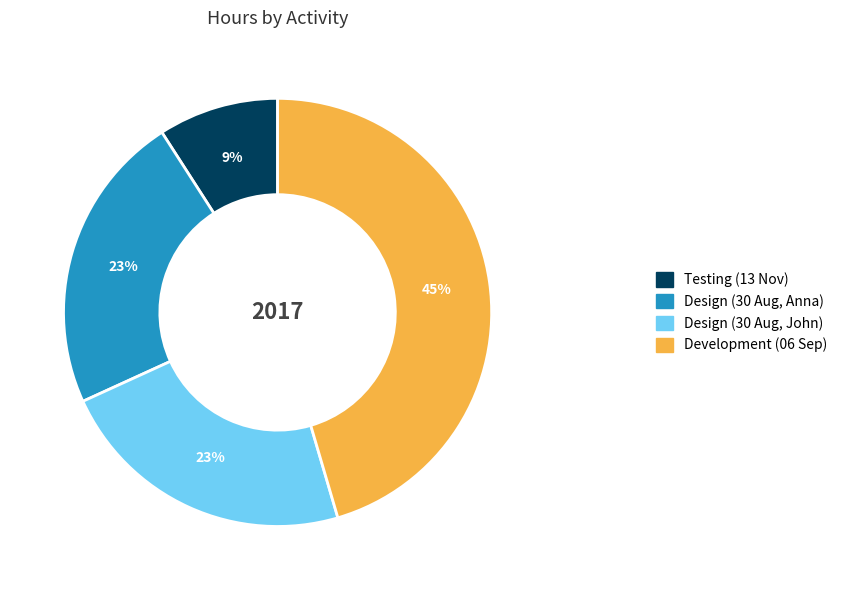

To the nearest percent, what is the difference between the Testing (13 Nov) and Development (06 Sep) slice percentages?

36%